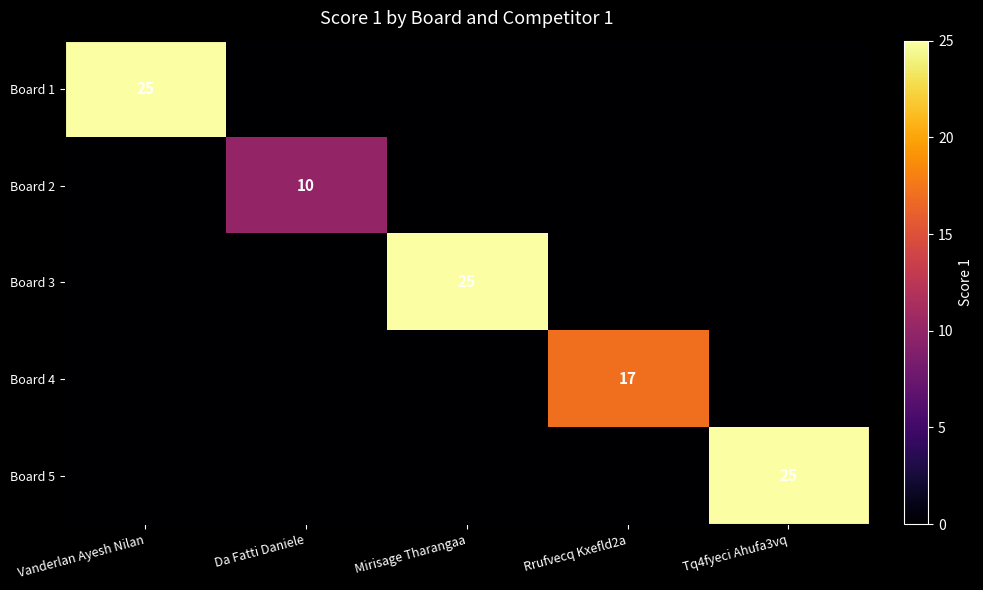

The value of Board 2 at Da Fatti Daniele is 4. True or false?

False